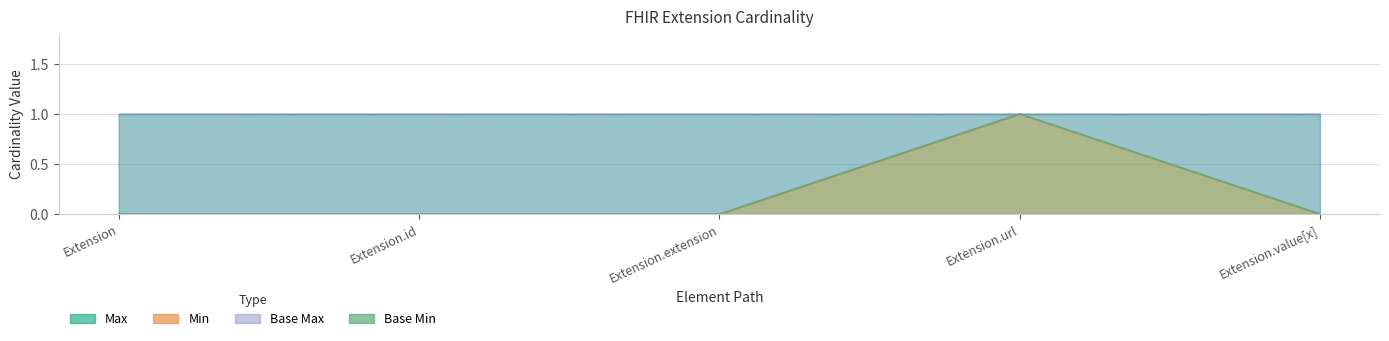

Reading right to left, what are all the values shown in this chart?

Min: 0	1	0	0	0
Base Min: 0	1	0	0	0